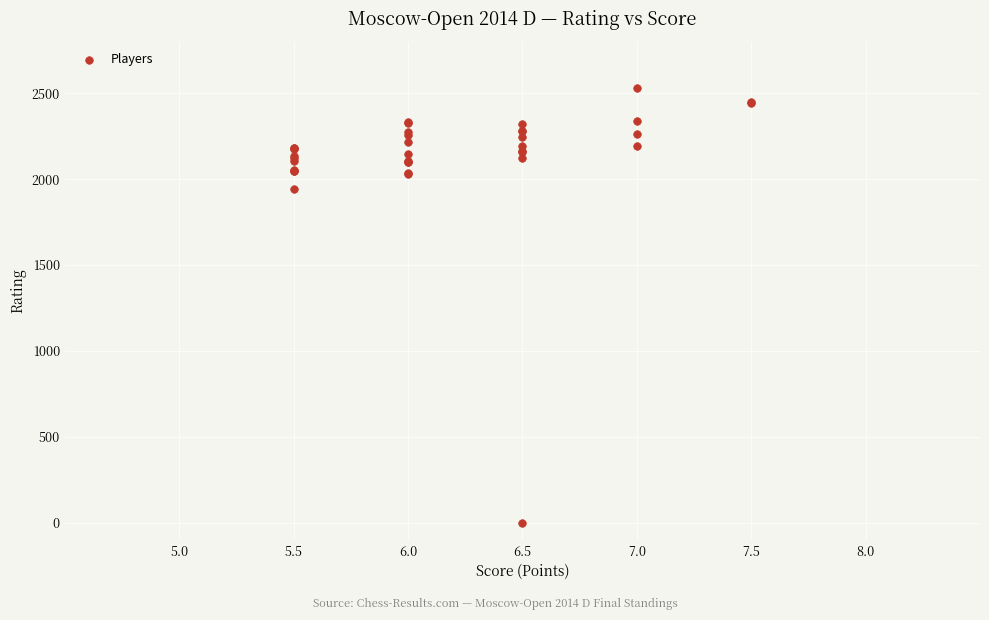

What Y value in the scatter plot is closest to 1264?

1944